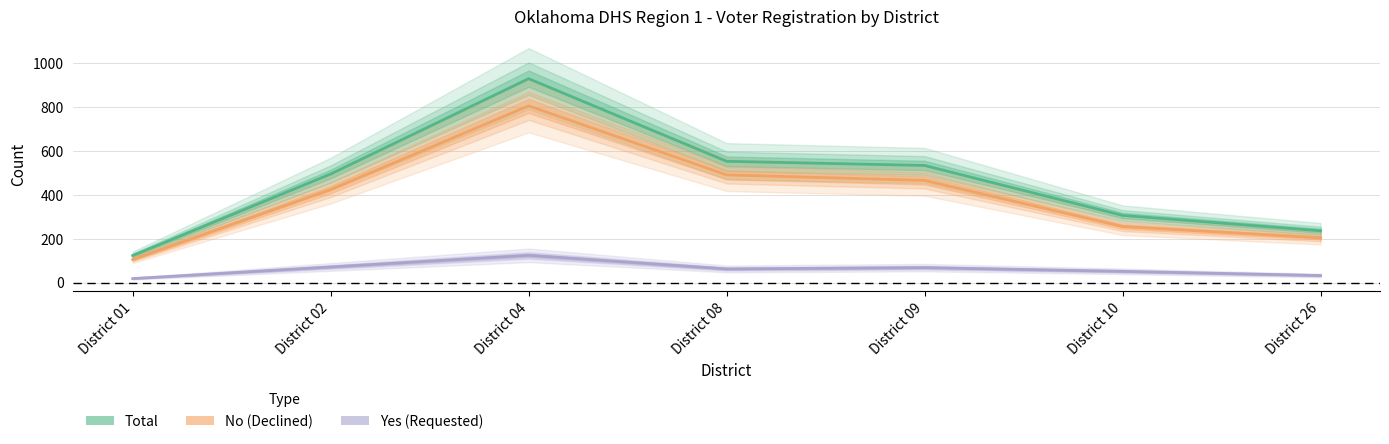

In No, how many points are higher than both neighbors (excluding endpoints)?

1